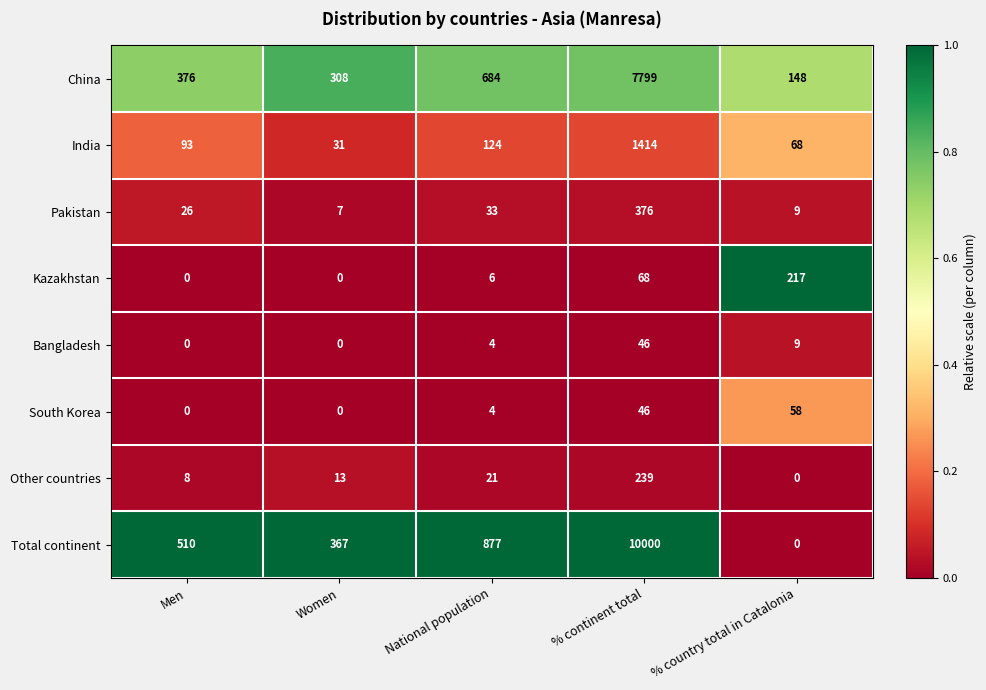

What is the difference between the India values at % country total in Catalonia and National population?

56